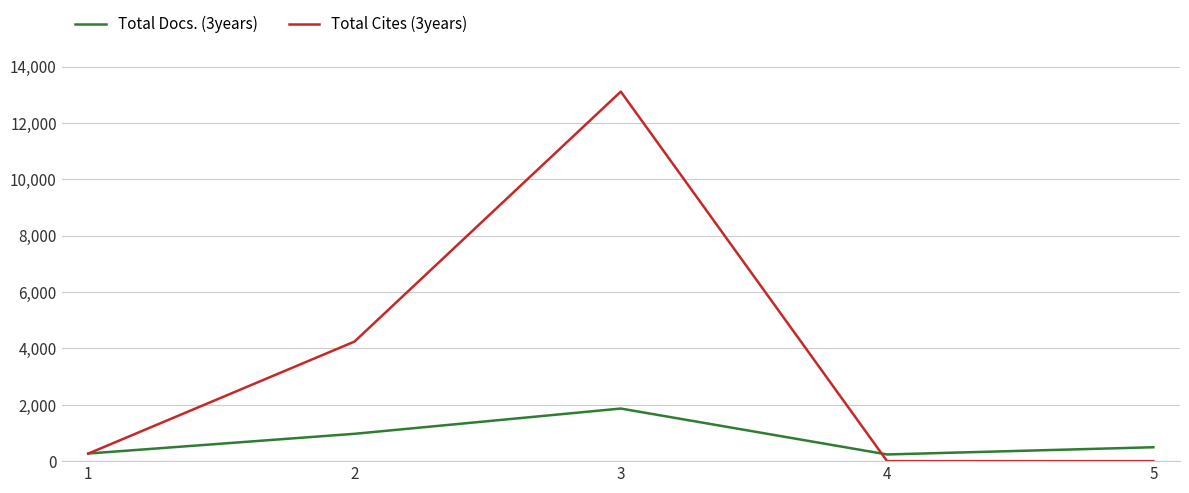

What is the average value of the Total Cites (3years) series?

3525